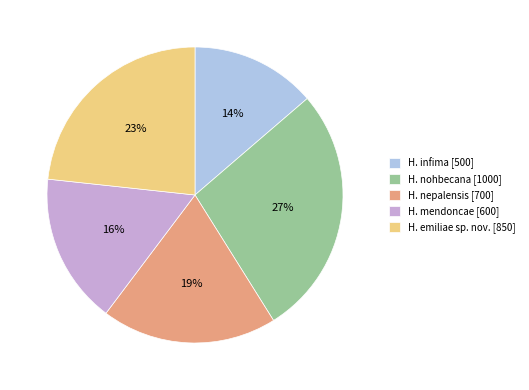

Combined, do H. infima [500] and H. nohbecana [1000] account for over 50%?

No